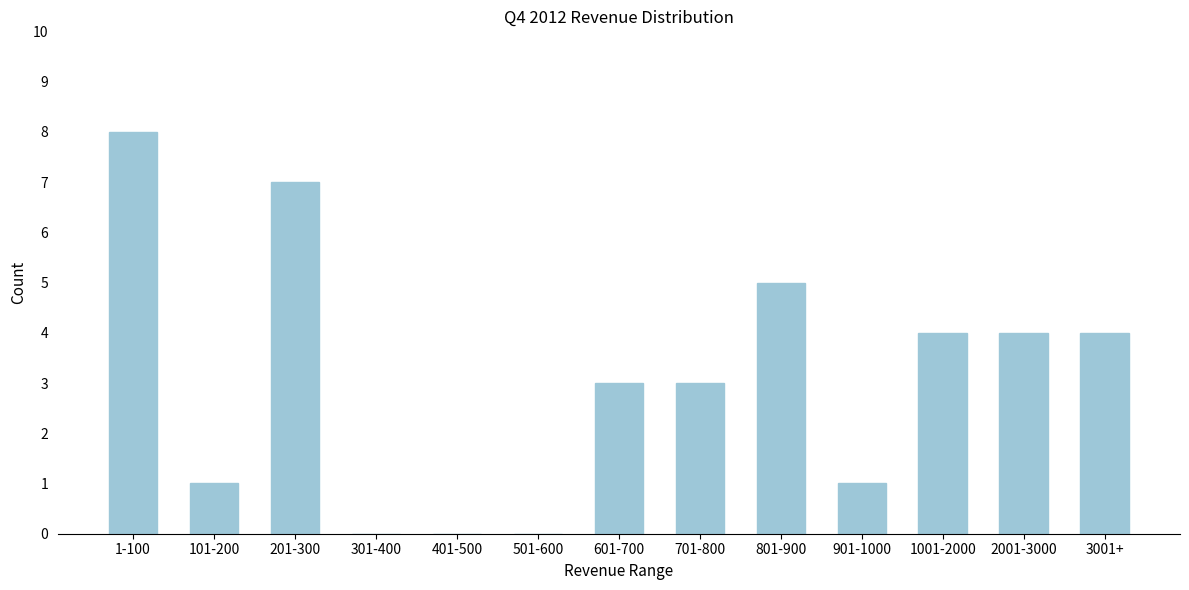

Reading right to left, extract all data points from this chart.

3001+=4	2001-3000=4	1001-2000=4	901-1000=1	801-900=5	701-800=3	601-700=3	501-600=0	401-500=0	301-400=0	201-300=7	101-200=1	1-100=8